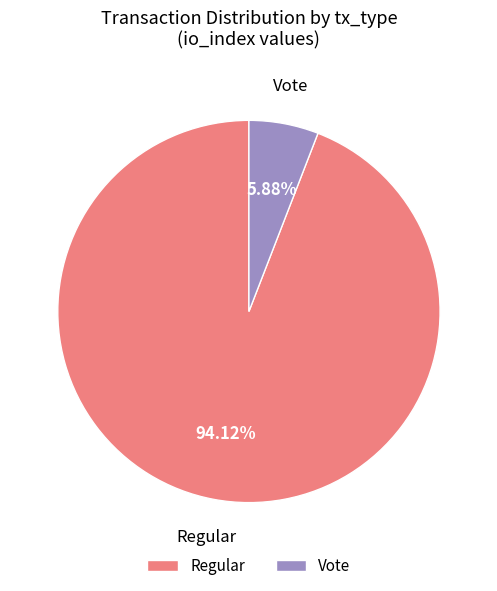

Approximately how many times larger is the value at Regular compared to Vote?

16.0